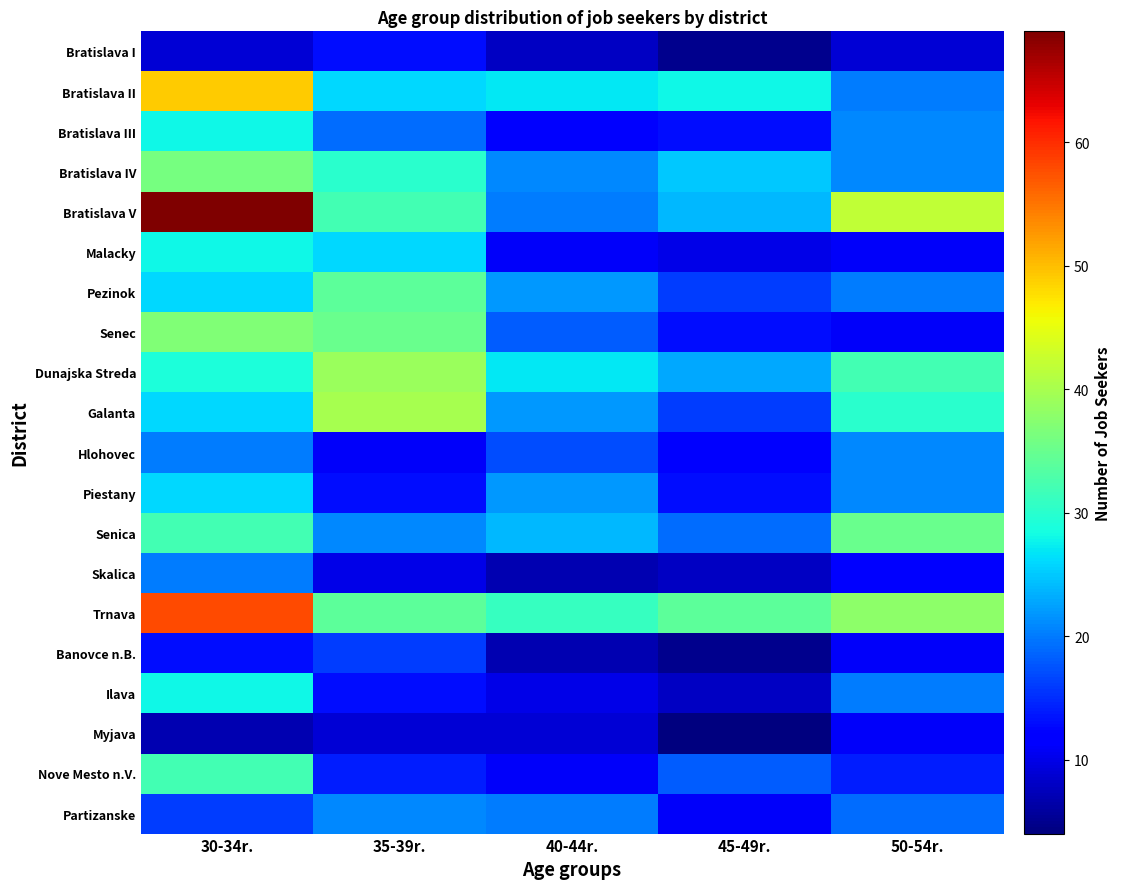

Reading left to right, what are all the values shown in this chart?

Bratislava I: 30-34r.=9	35-39r.=13	40-44r.=8	45-49r.=5	50-54r.=9
Bratislava II: 30-34r.=49	35-39r.=26	40-44r.=27	45-49r.=28	50-54r.=20
Bratislava III: 30-34r.=28	35-39r.=19	40-44r.=12	45-49r.=13	50-54r.=21
Bratislava IV: 30-34r.=36	35-39r.=30	40-44r.=21	45-49r.=25	50-54r.=21
Bratislava V: 30-34r.=69	35-39r.=32	40-44r.=20	45-49r.=24	50-54r.=42
Malacky: 30-34r.=28	35-39r.=26	40-44r.=11	45-49r.=10	50-54r.=11
Pezinok: 30-34r.=26	35-39r.=34	40-44r.=22	45-49r.=16	50-54r.=20
Senec: 30-34r.=37	35-39r.=35	40-44r.=18	45-49r.=13	50-54r.=11
Dunajska Streda: 30-34r.=29	35-39r.=39	40-44r.=27	45-49r.=23	50-54r.=32
Galanta: 30-34r.=26	35-39r.=40	40-44r.=22	45-49r.=16	50-54r.=30
Hlohovec: 30-34r.=20	35-39r.=11	40-44r.=17	45-49r.=12	50-54r.=21
Piestany: 30-34r.=26	35-39r.=13	40-44r.=22	45-49r.=13	50-54r.=21
Senica: 30-34r.=32	35-39r.=21	40-44r.=24	45-49r.=19	50-54r.=35
Skalica: 30-34r.=20	35-39r.=10	40-44r.=7	45-49r.=8	50-54r.=12
Trnava: 30-34r.=58	35-39r.=34	40-44r.=31	45-49r.=34	50-54r.=38
Banovce n.B.: 30-34r.=13	35-39r.=16	40-44r.=7	45-49r.=5	50-54r.=11
Ilava: 30-34r.=28	35-39r.=13	40-44r.=10	45-49r.=8	50-54r.=20
Myjava: 30-34r.=7	35-39r.=9	40-44r.=9	45-49r.=4	50-54r.=11
Nove Mesto n.V.: 30-34r.=32	35-39r.=14	40-44r.=11	45-49r.=18	50-54r.=14
Partizanske: 30-34r.=16	35-39r.=21	40-44r.=20	45-49r.=11	50-54r.=19